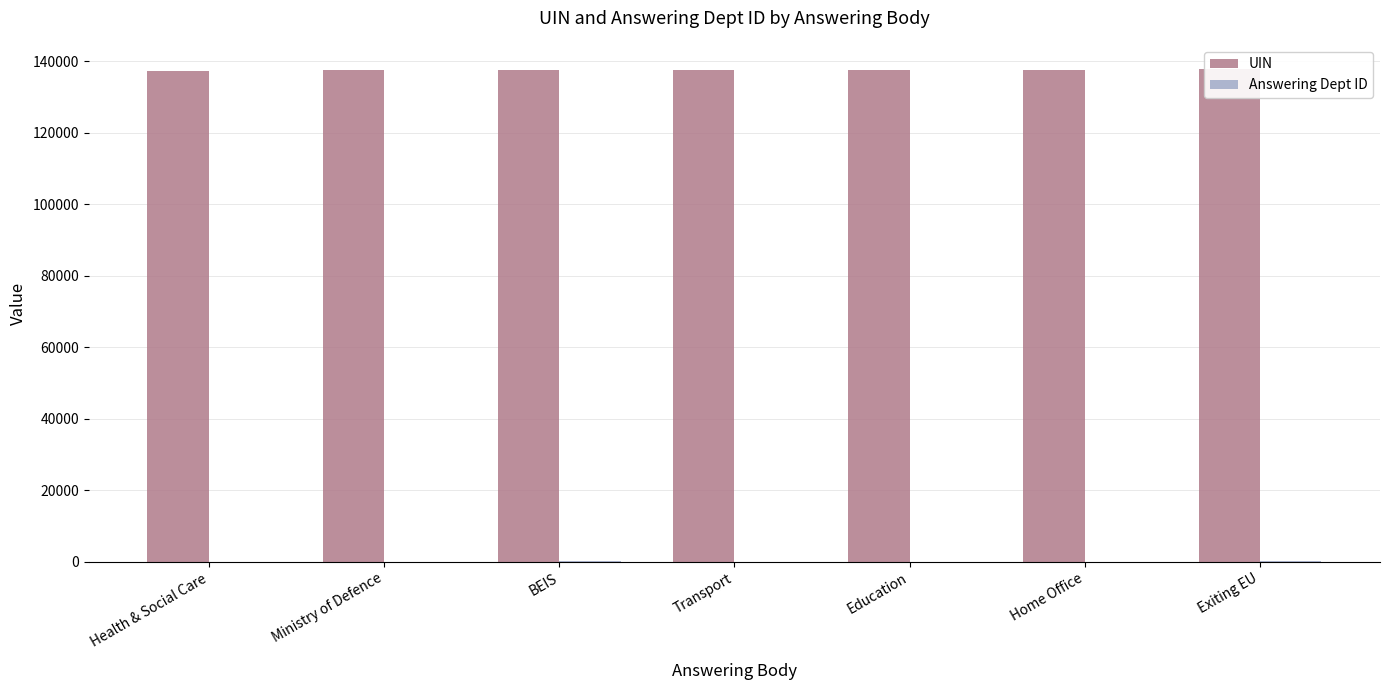

How many bars are there in each group?

2